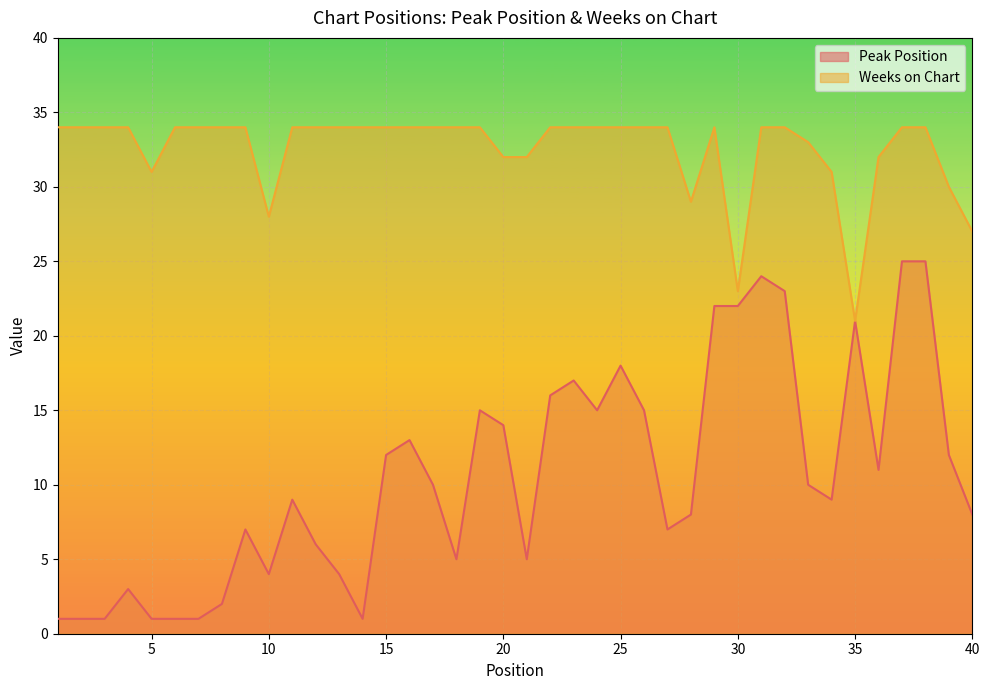

What is the difference between the highest and lowest values at 30?

1